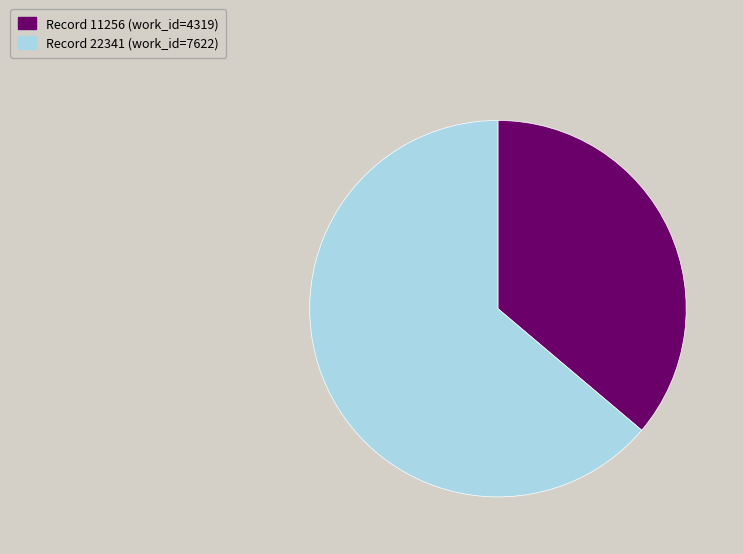

Is there any slice that represents more than half of the pie?

Yes